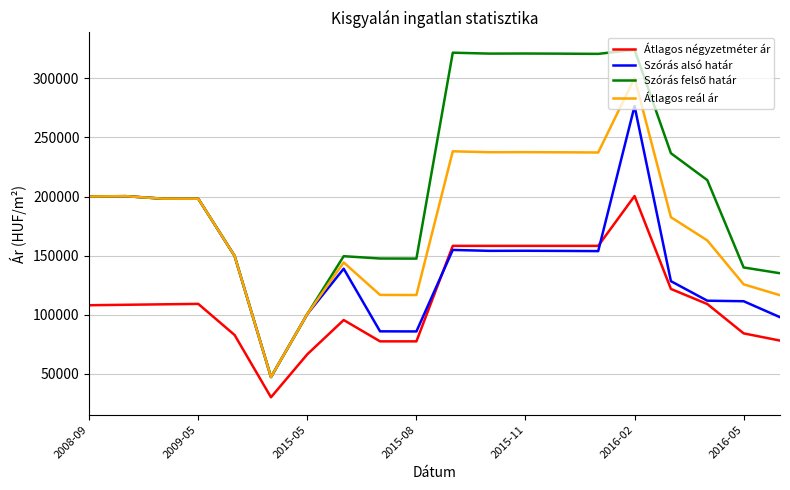

True or false: Átlagos négyzetméter ár and Átlagos reál ár cross at least once.

False